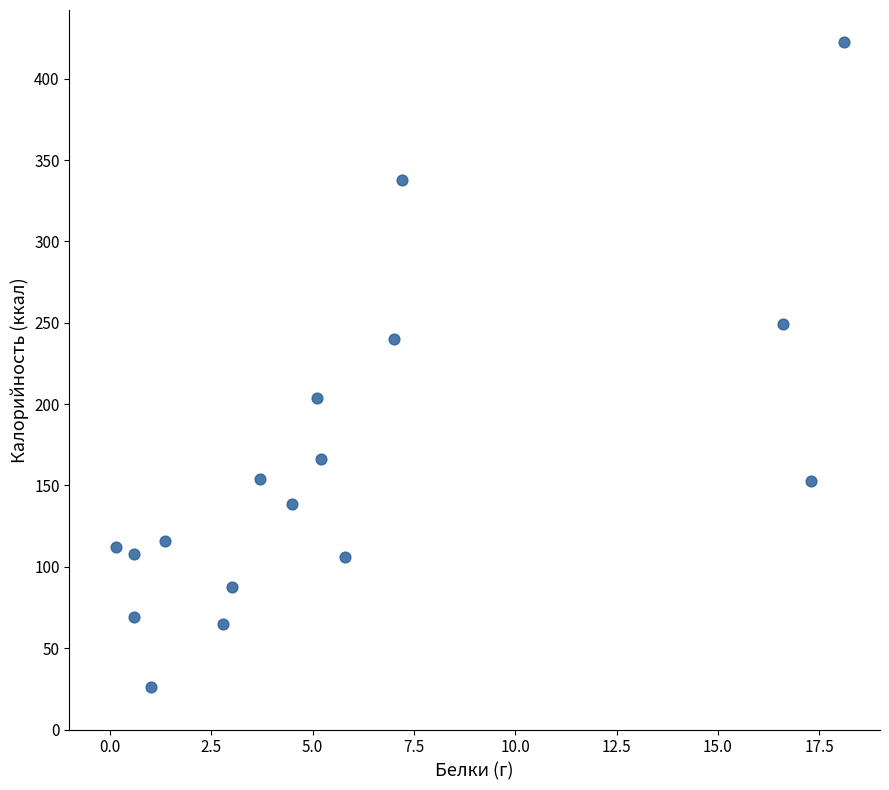

What is the range of Y values (max minus min)?

396.4